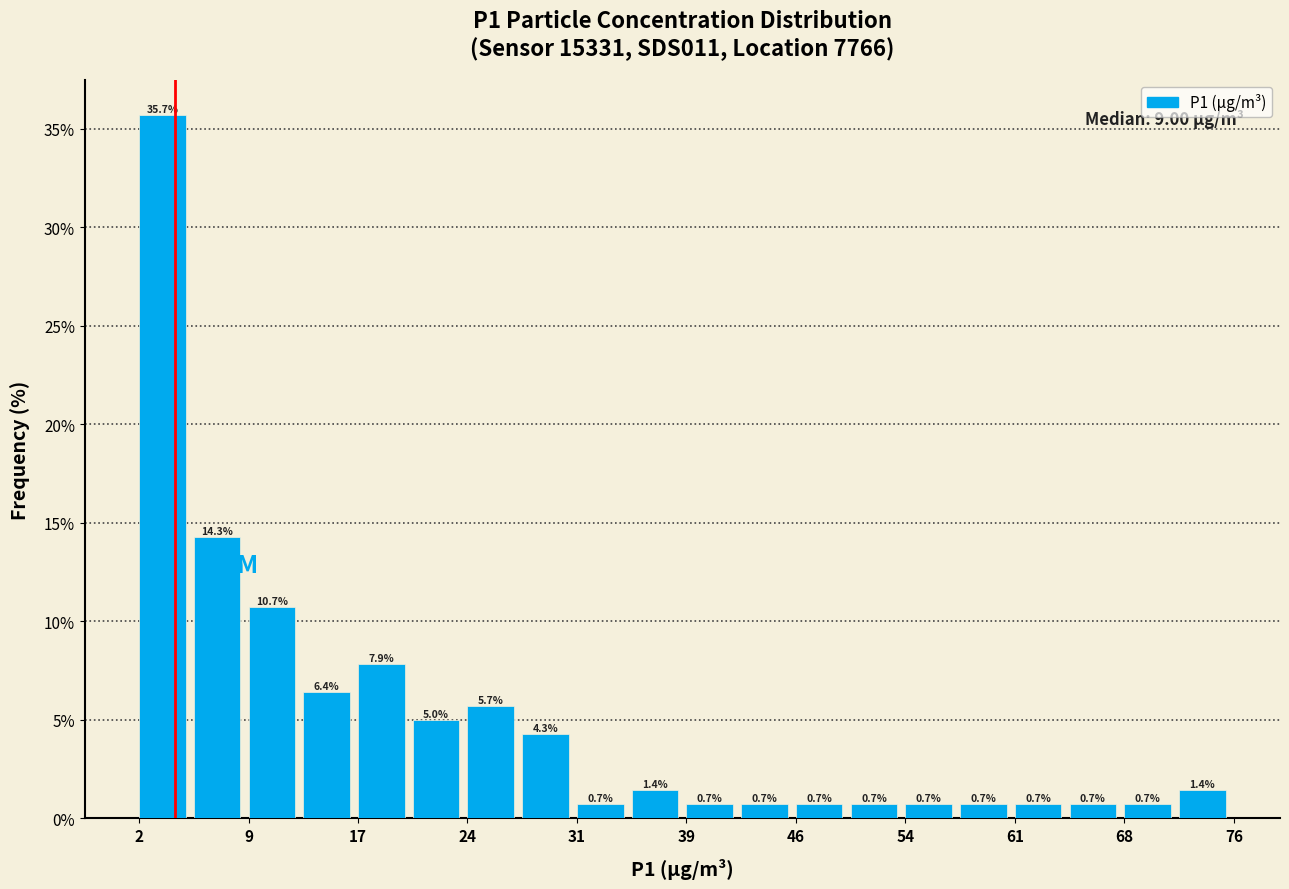

Around what value on the x-axis is the tallest bar? Give the approximate position of its centre, as read against the axis.

3